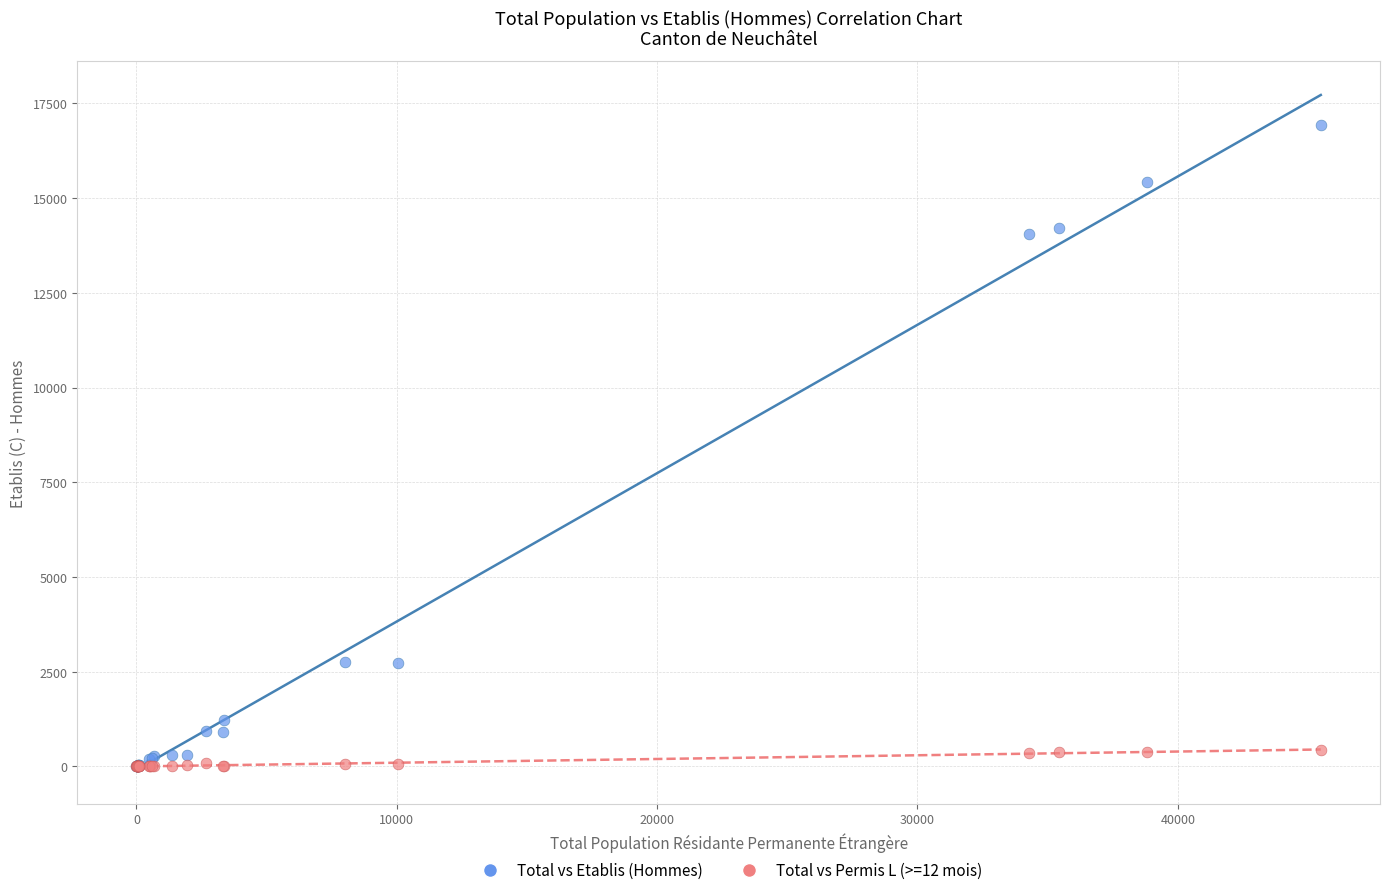

Which series has the largest Y range (max minus min)?

Total vs Etablis (Hommes)